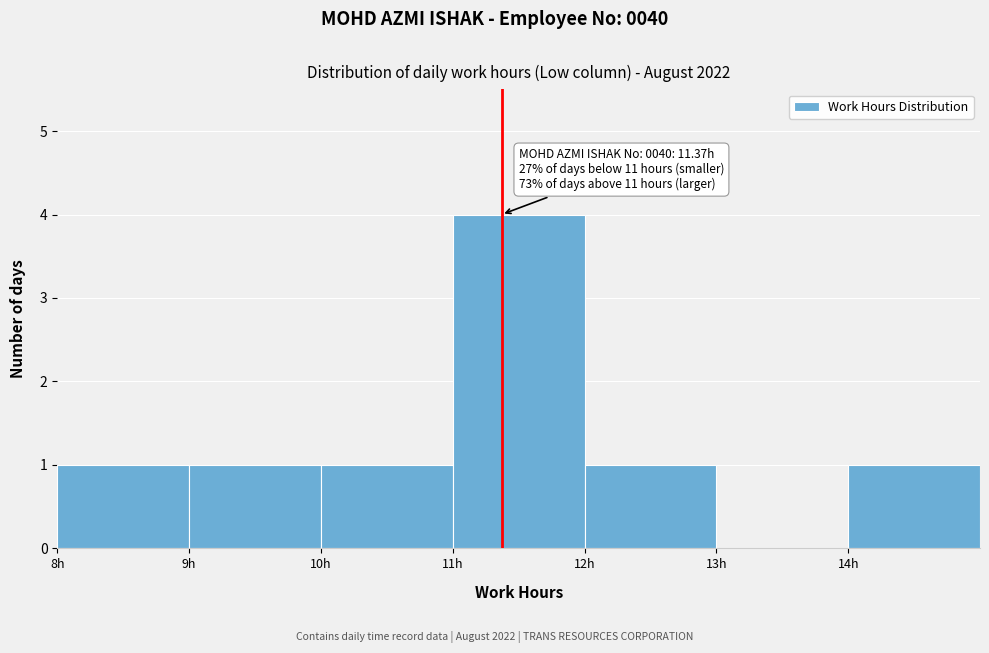

Which range on the x-axis has the tallest bar?

11 to 12